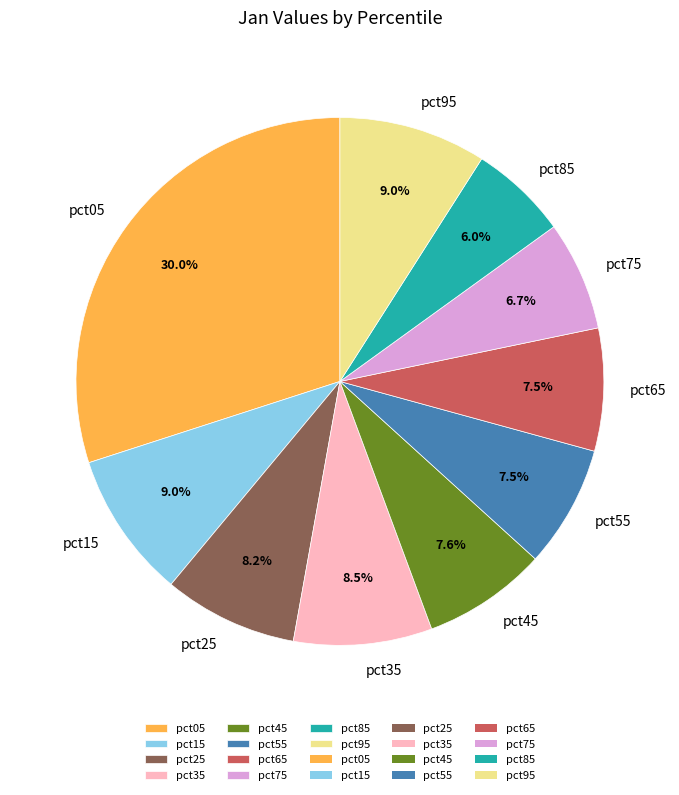

Count the number of slices in the pie.

10